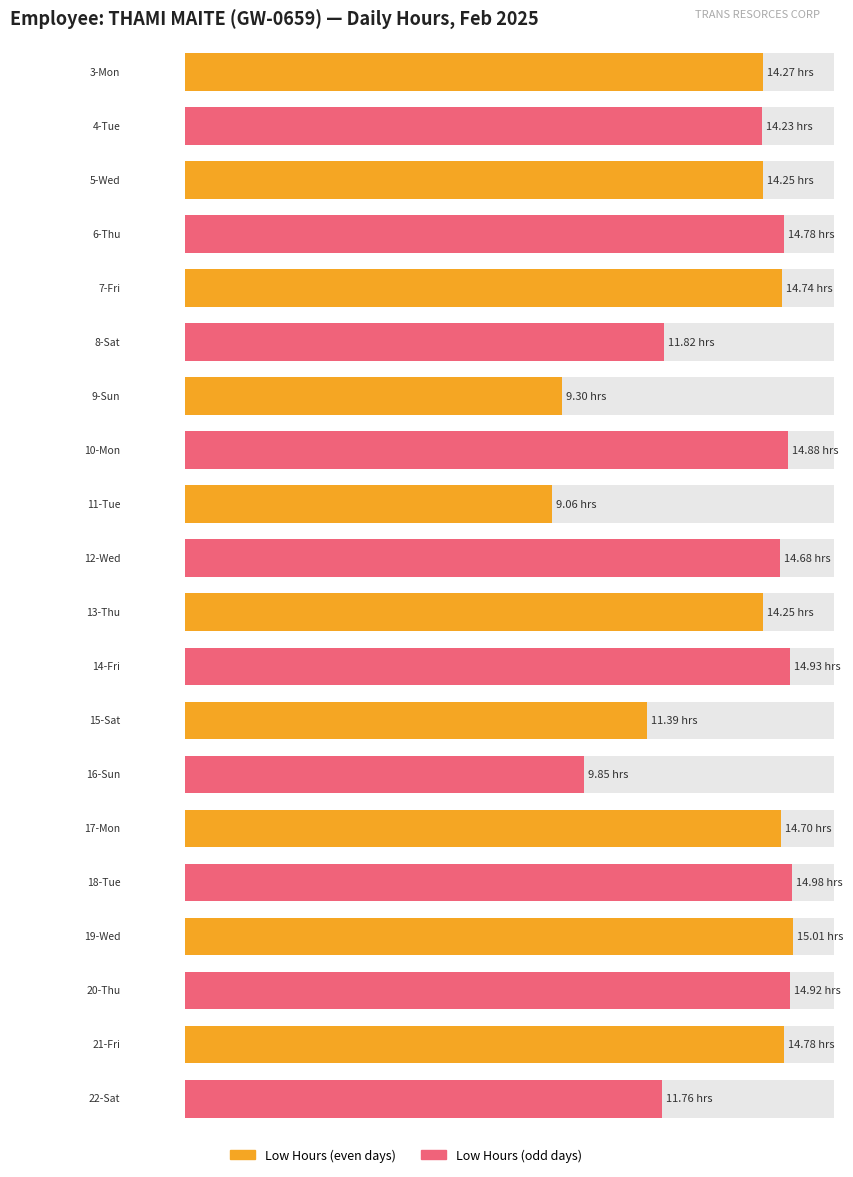

What value does the data have at 19-Wed?

15.0